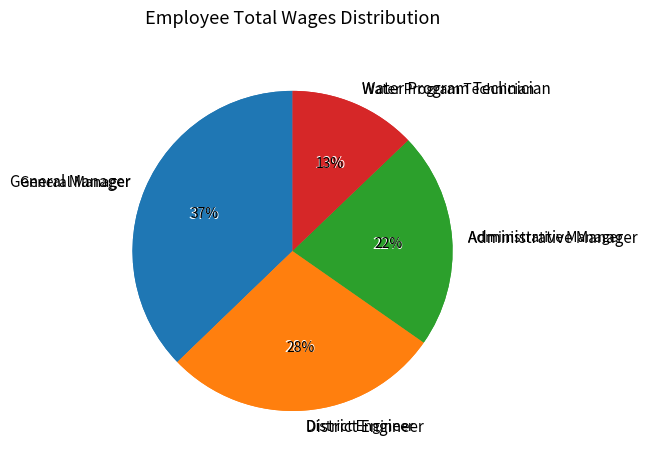

To the nearest percent, what is the difference between the largest and smallest slice percentages?

24%